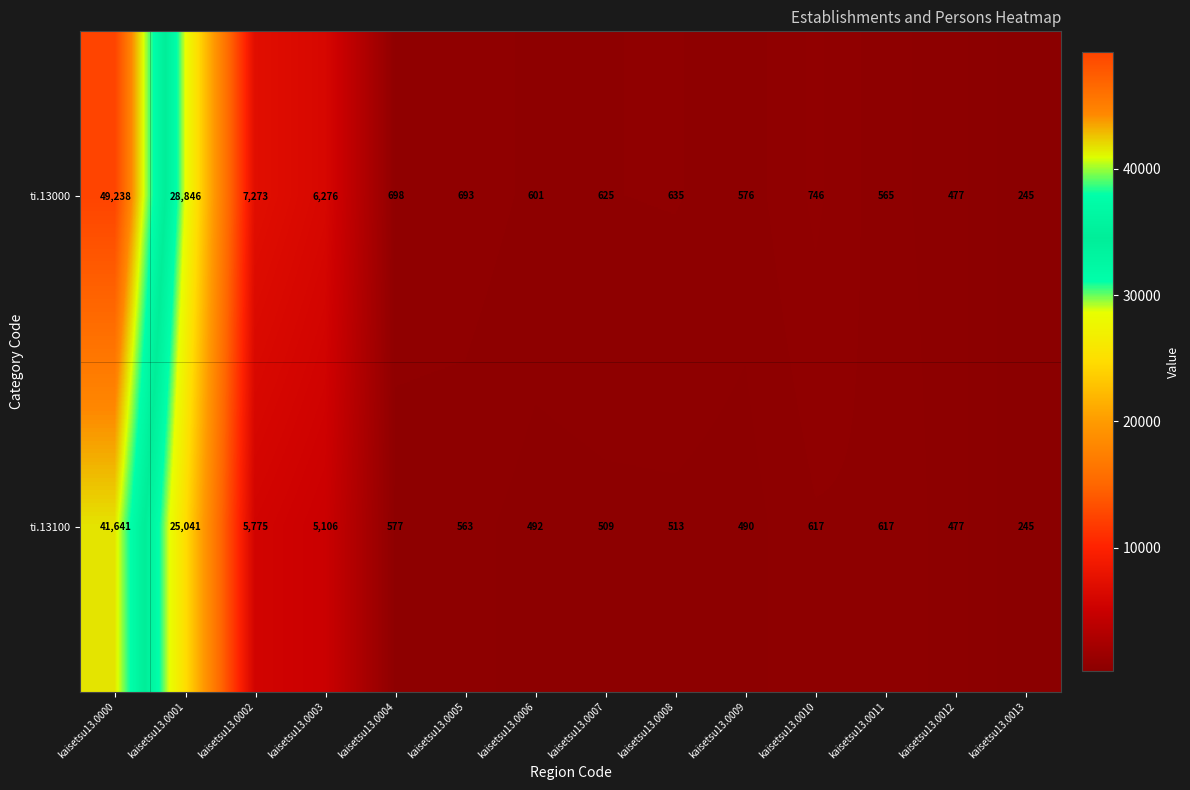

Reading right to left, list all the values displayed in this chart.

ti.13000: kaisetsu13.0013=245	kaisetsu13.0012=477	kaisetsu13.0011=565	kaisetsu13.0010=746	kaisetsu13.0009=576	kaisetsu13.0008=635	kaisetsu13.0007=625	kaisetsu13.0006=601	kaisetsu13.0005=693	kaisetsu13.0004=698	kaisetsu13.0003=6276	kaisetsu13.0002=7273	kaisetsu13.0001=28846	kaisetsu13.0000=49238
ti.13100: kaisetsu13.0013=245	kaisetsu13.0012=477	kaisetsu13.0011=617	kaisetsu13.0010=617	kaisetsu13.0009=490	kaisetsu13.0008=513	kaisetsu13.0007=509	kaisetsu13.0006=492	kaisetsu13.0005=563	kaisetsu13.0004=577	kaisetsu13.0003=5106	kaisetsu13.0002=5775	kaisetsu13.0001=25041	kaisetsu13.0000=41641